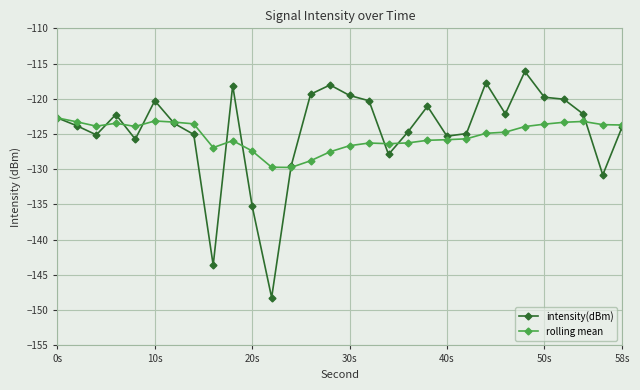

What is the highest value of the intensity(dBm) series?

-116.1